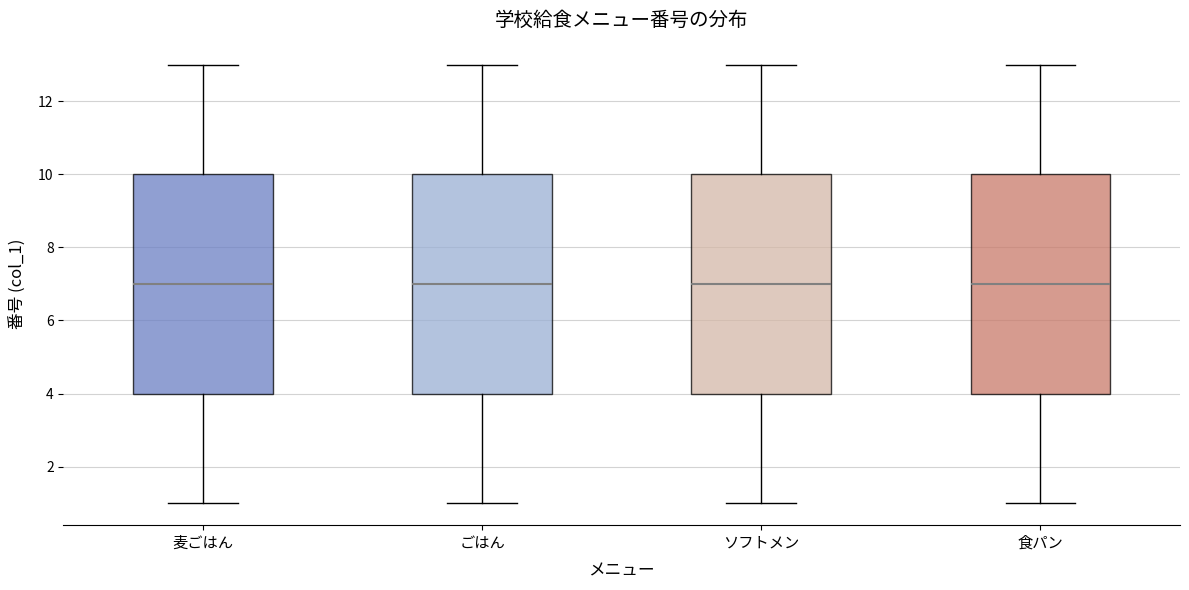

Reading left to right, transcribe this box plot: for each box, give where its median line is, the range the box spans, and where its two whiskers end, as read against the y-axis. The values are not printed on the chart, so give them approximately, as read against the axis.

麦ごはん: median 7, box 4 to 10, whiskers 1 to 13
ごはん: median 7, box 4 to 10, whiskers 1 to 13
ソフトメン: median 7, box 4 to 10, whiskers 1 to 13
食パン: median 7, box 4 to 10, whiskers 1 to 13